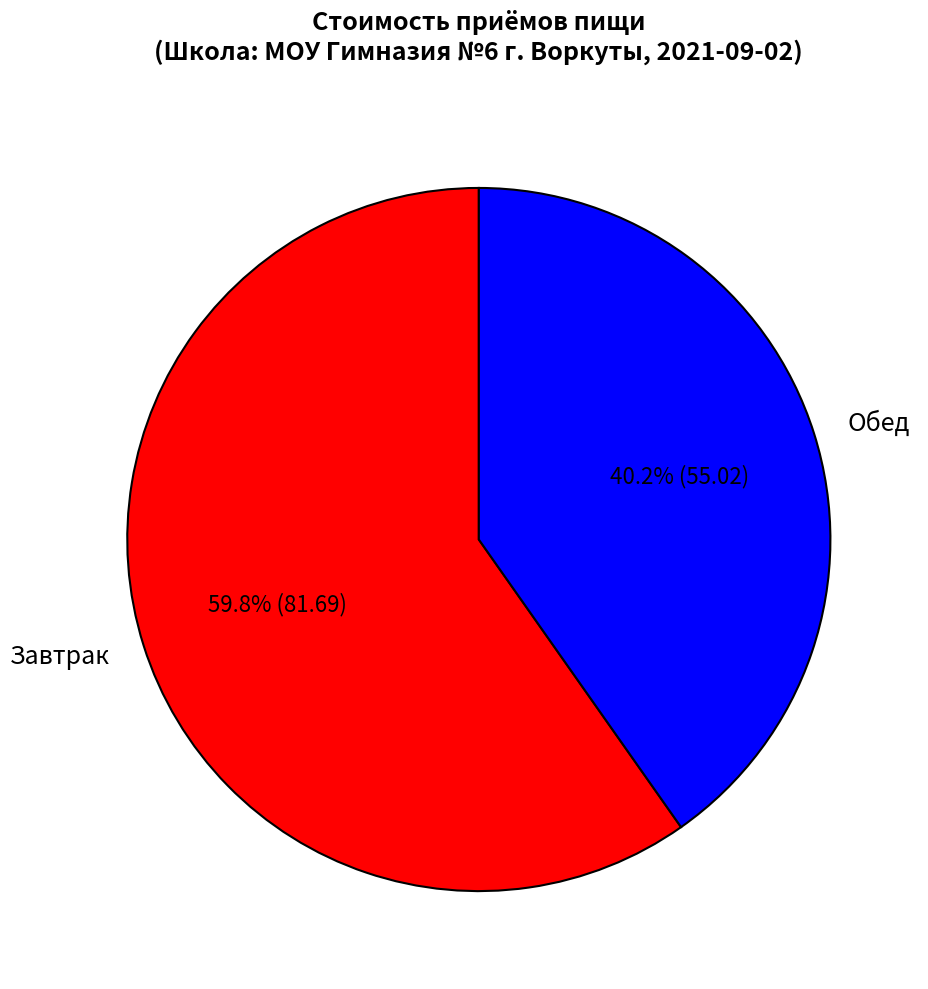

How many segments does this pie chart have?

2